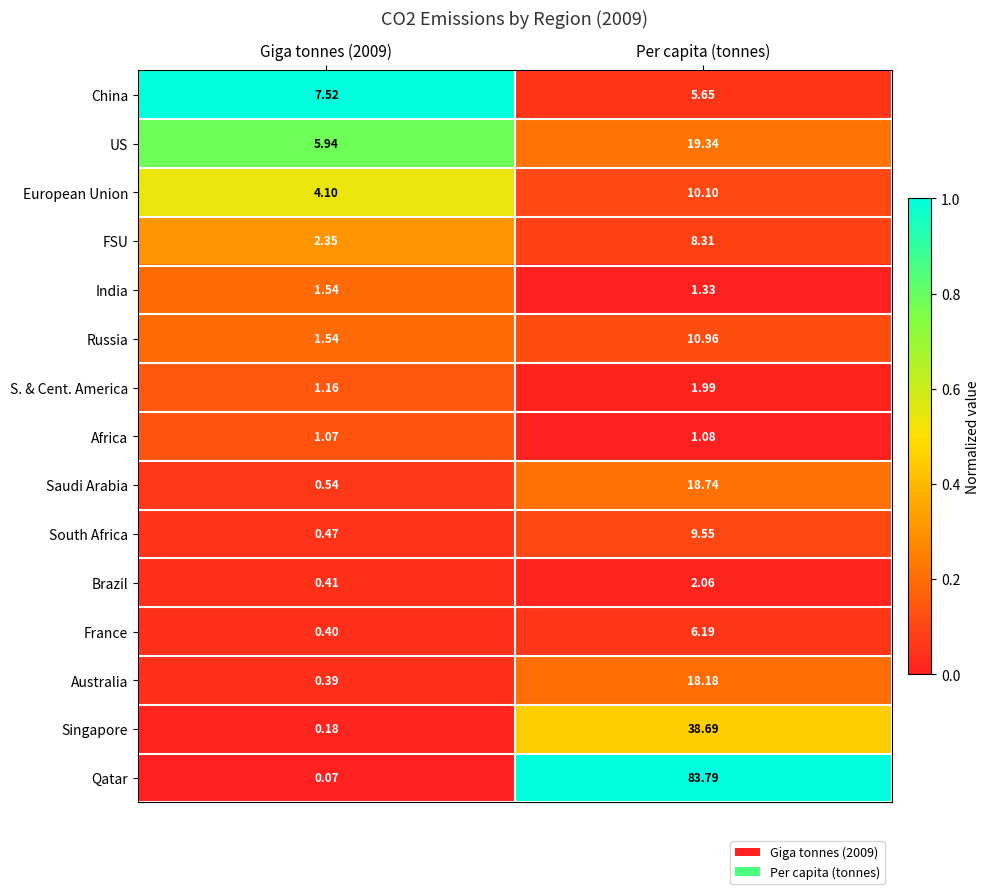

Which label corresponds to the largest value in the chart?

Per capita (tonnes)